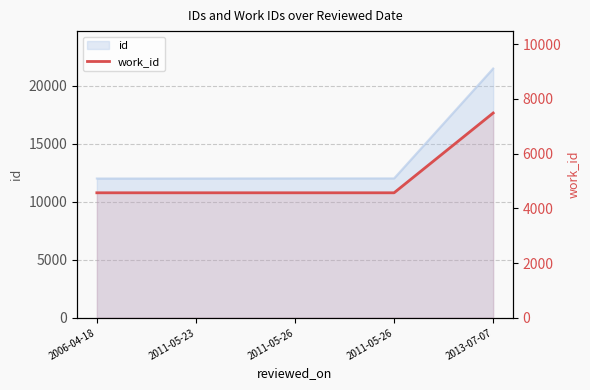

At which label is the value closest to 6023?

2006-04-18